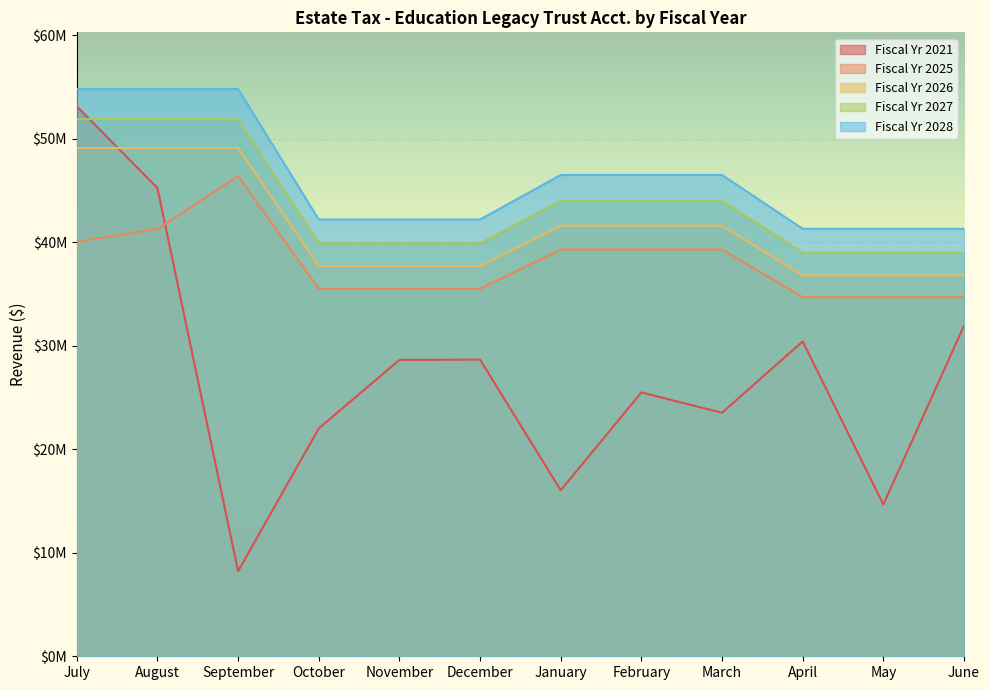

What is the difference between the highest and lowest values at December?

13539773